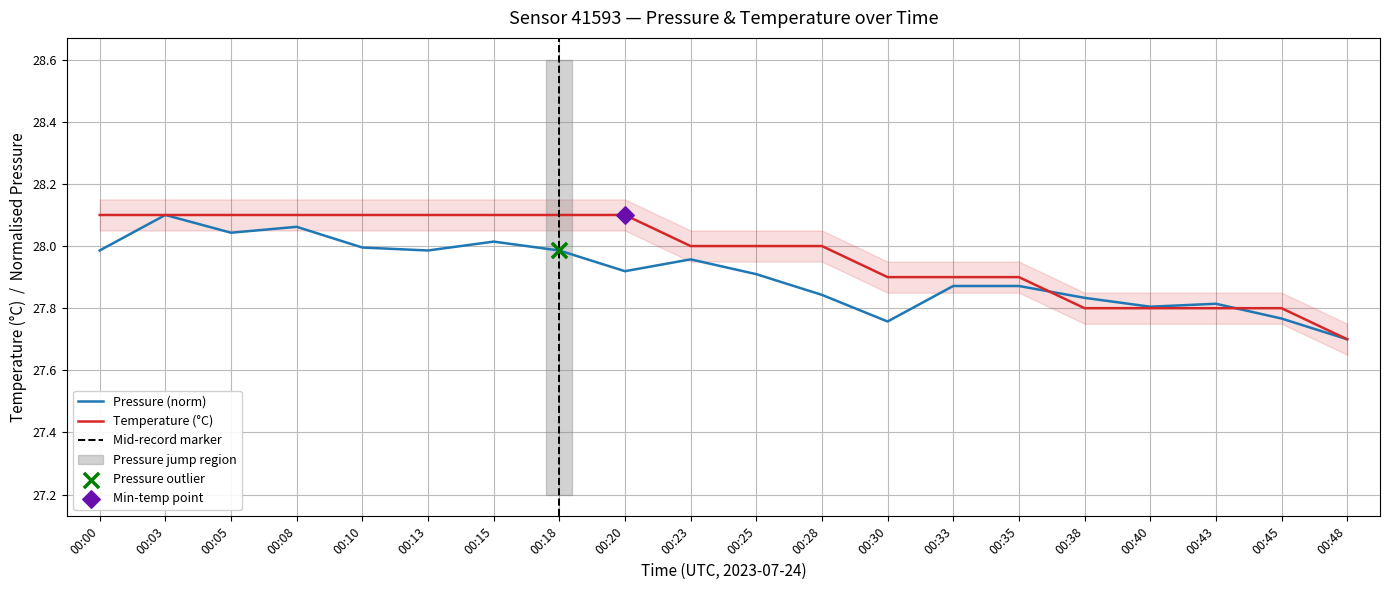

Which category has the highest value in the Pressure (norm) series?

00:03